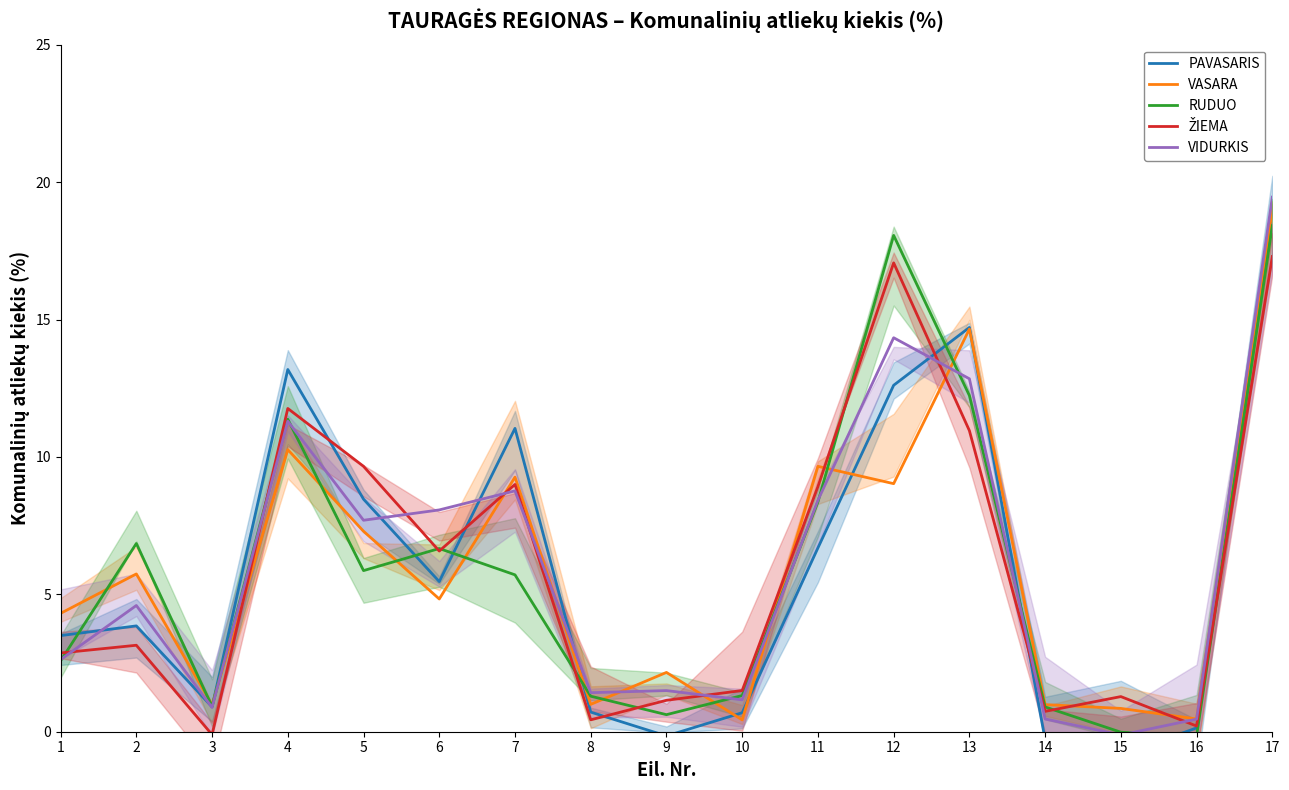

What are all the series names shown in the legend?

PAVASARIS, VASARA, RUDUO, ŽIEMA, VIDURKIS